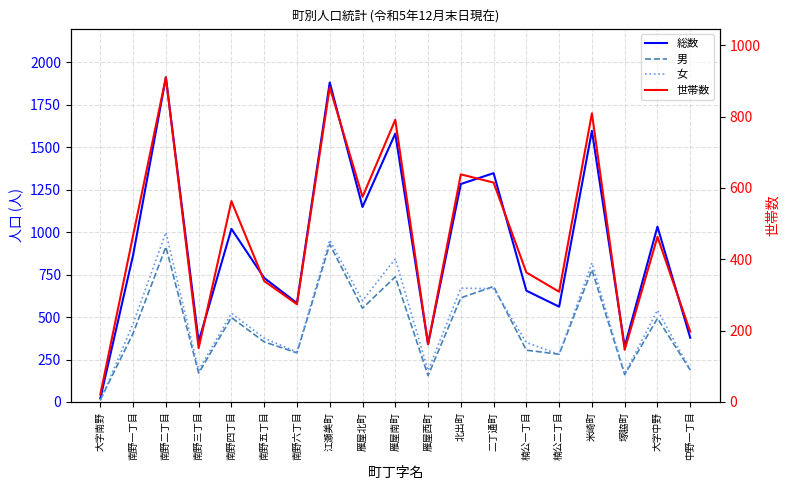

How many lines are shown in the chart?

4